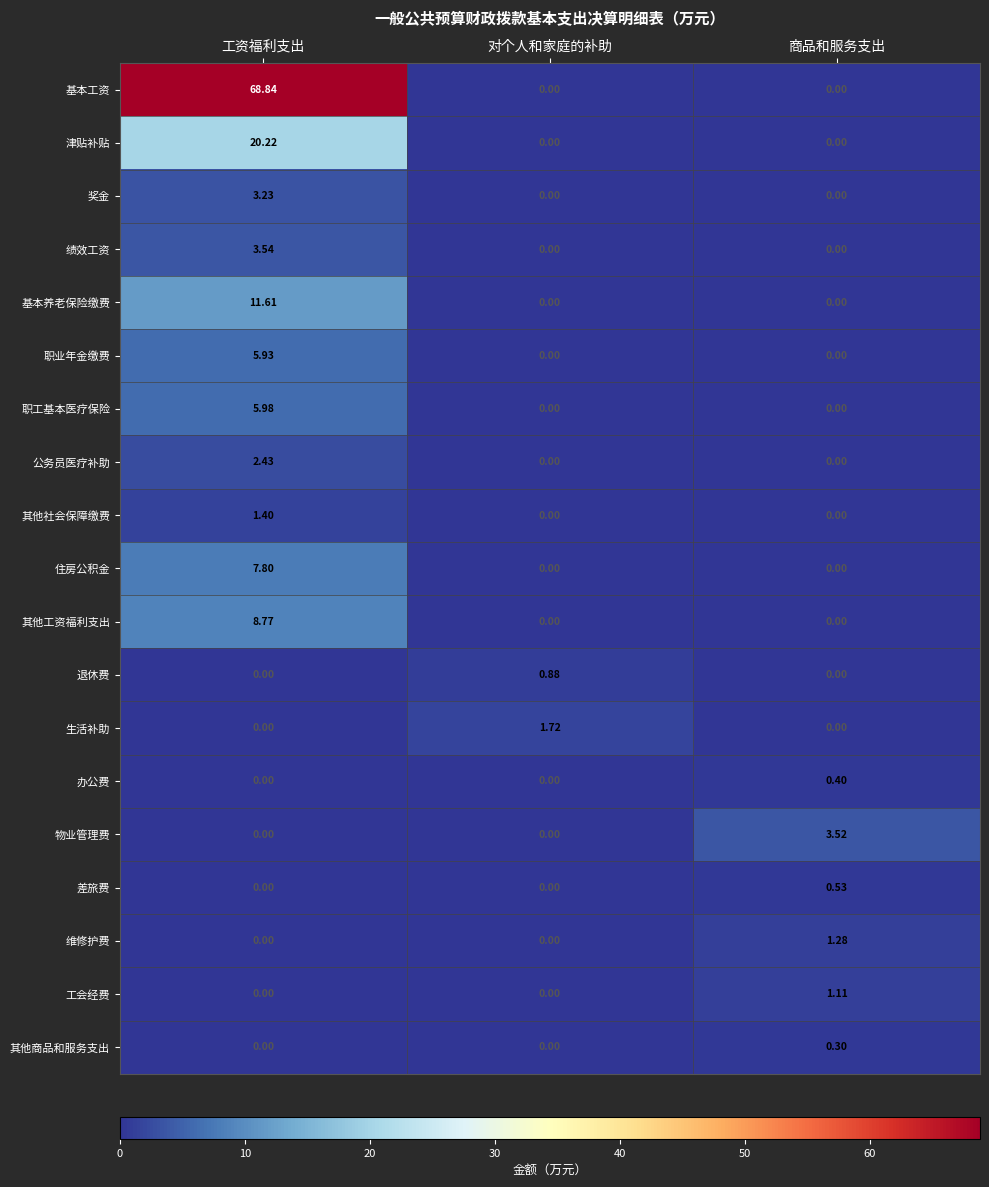

At which category is the sum across all series the highest?

工资福利支出